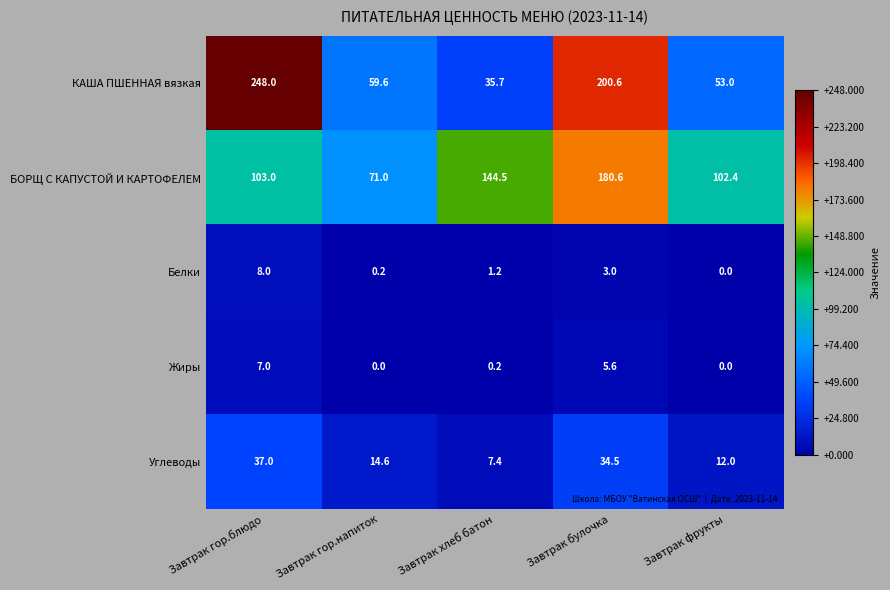

What is the spread (max minus min) of values at Завтрак булочка?

197.6